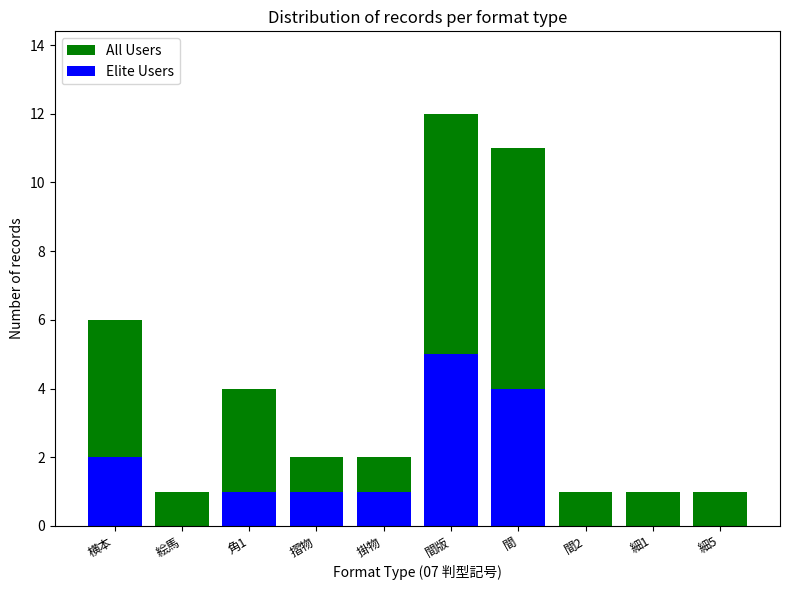

How many Elite Users values are between 0 and 2?

8